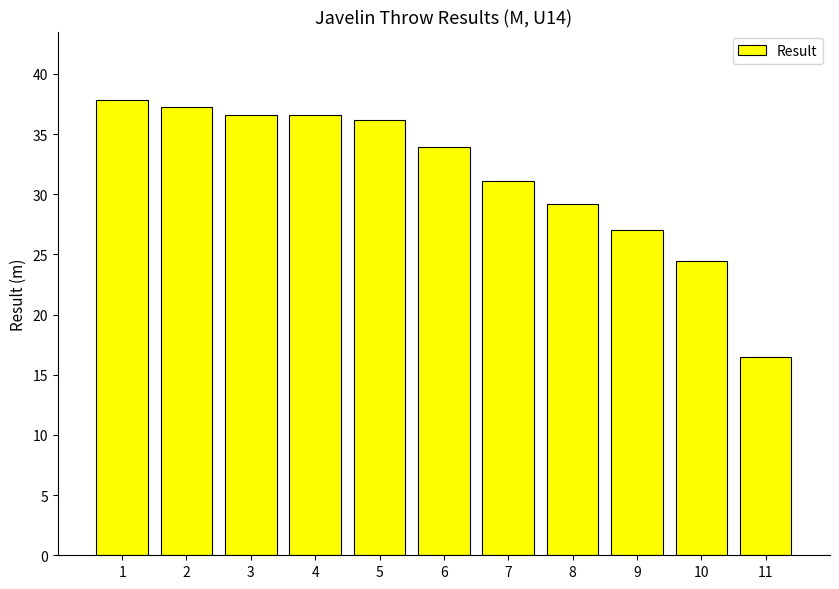

How many values are below 33?

5